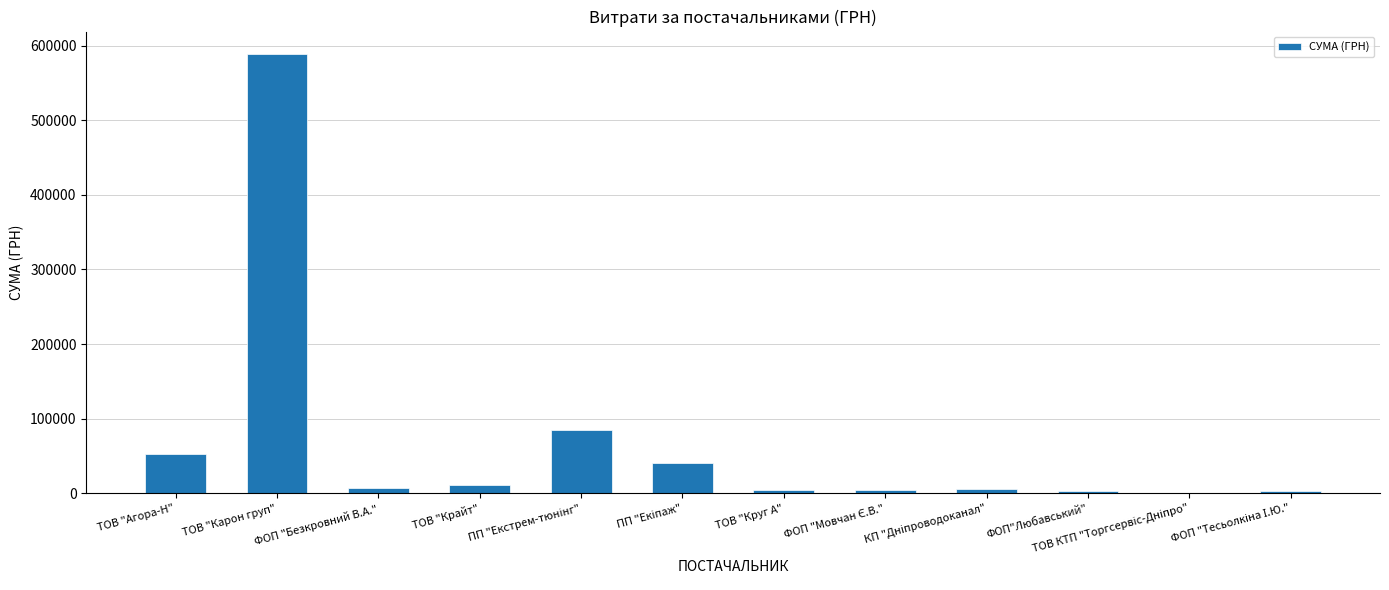

The chart shows a value of 30468.6 at ТОВ "Агора-Н". True or false?

False